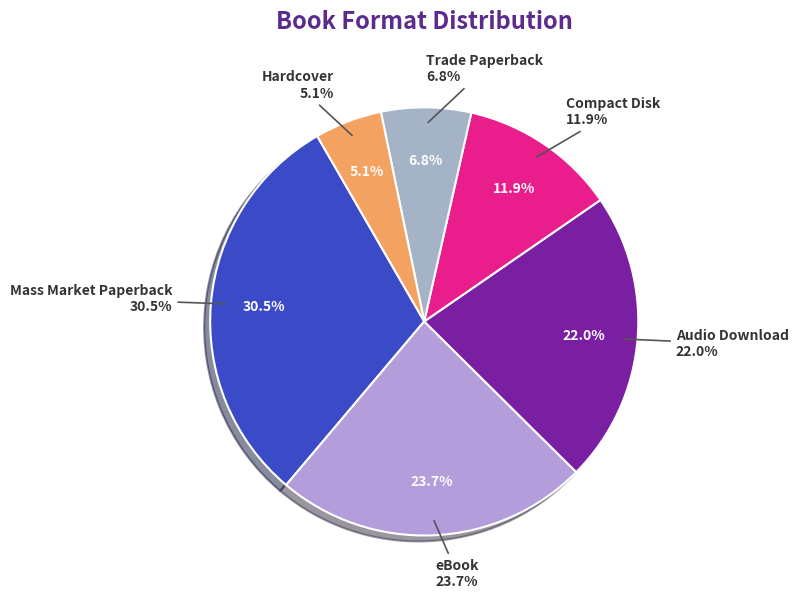

Rank the categories by value from lowest to highest.

Hardcover, Trade Paperback, Compact Disk, Audio Download, eBook, Mass Market Paperback